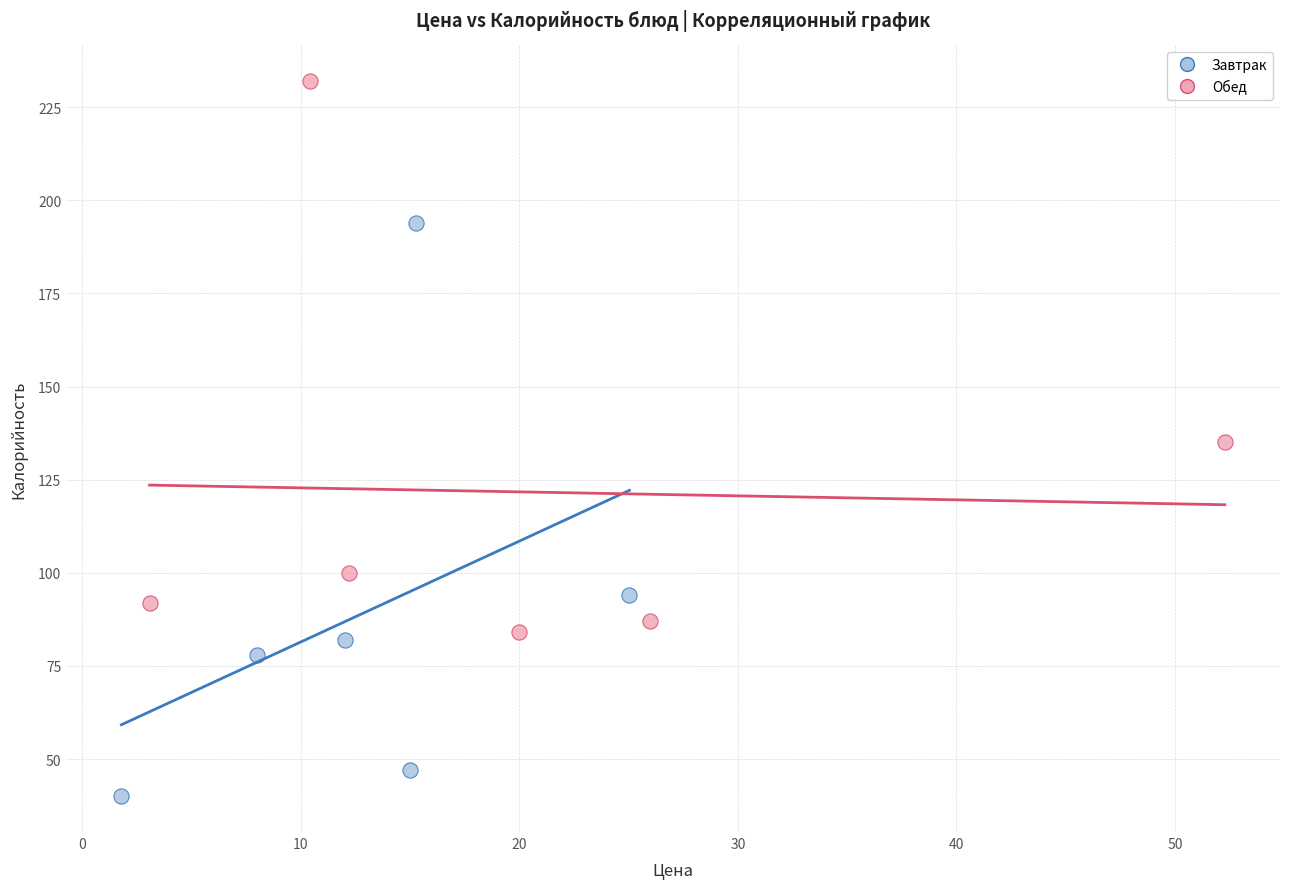

Which series reaches the maximum Y coordinate?

Обед